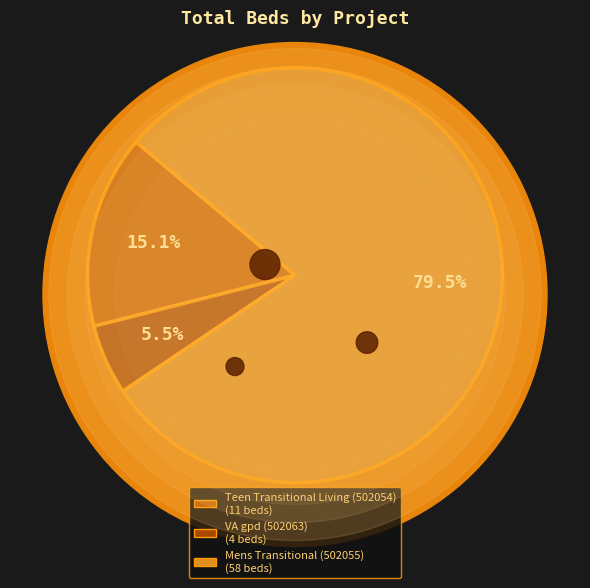

To the nearest percent, what is the difference between the largest and smallest slice percentages?

74%